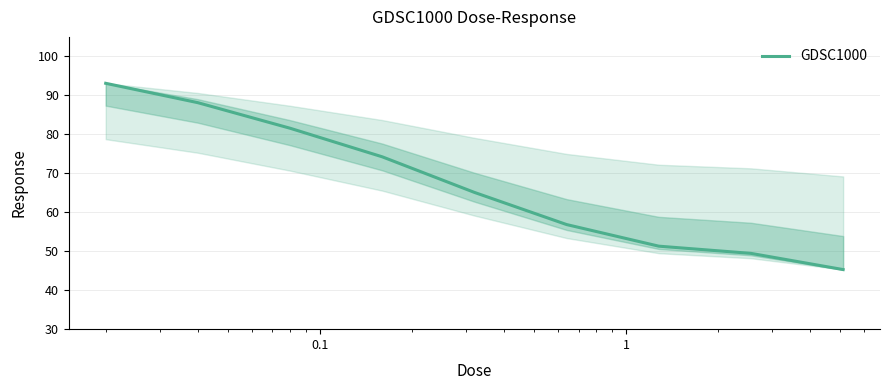

What is the maximum value shown in the chart?

93.1